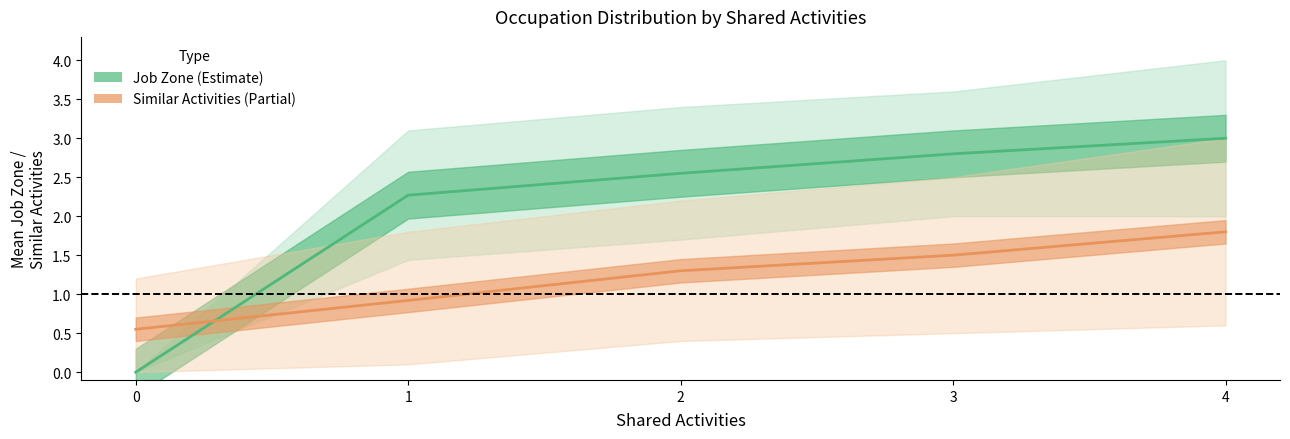

The value of Similar Activities lower at 2 is 0.4. True or false?

True